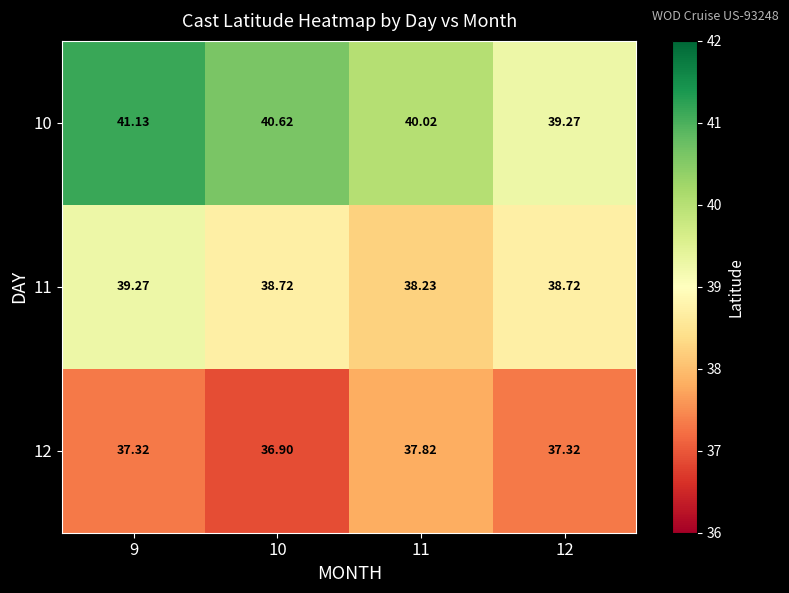

Is the value of 10 at 11 greater than the value of 12 at 10?

Yes